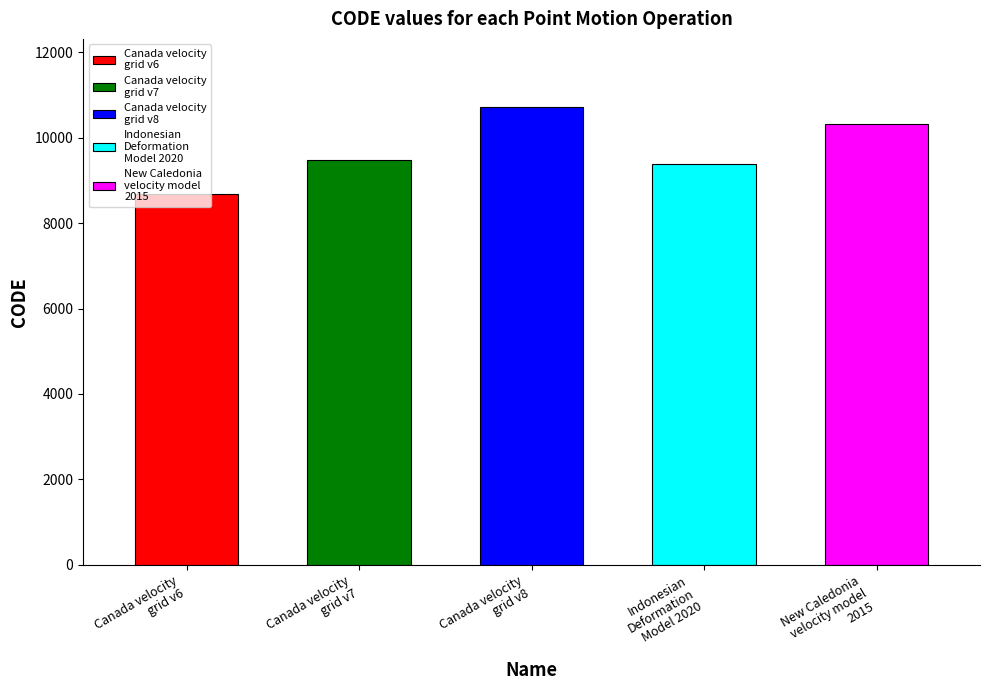

How many bars are there in total?

5